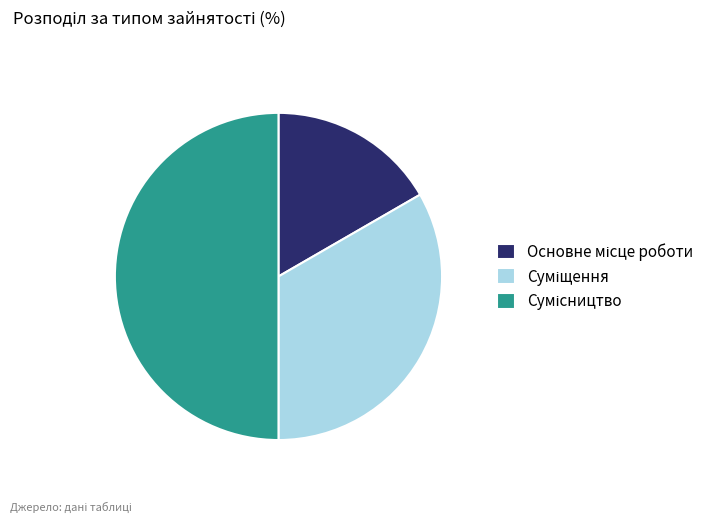

Which has a higher value, Сумісництво or Суміщення?

Сумісництво